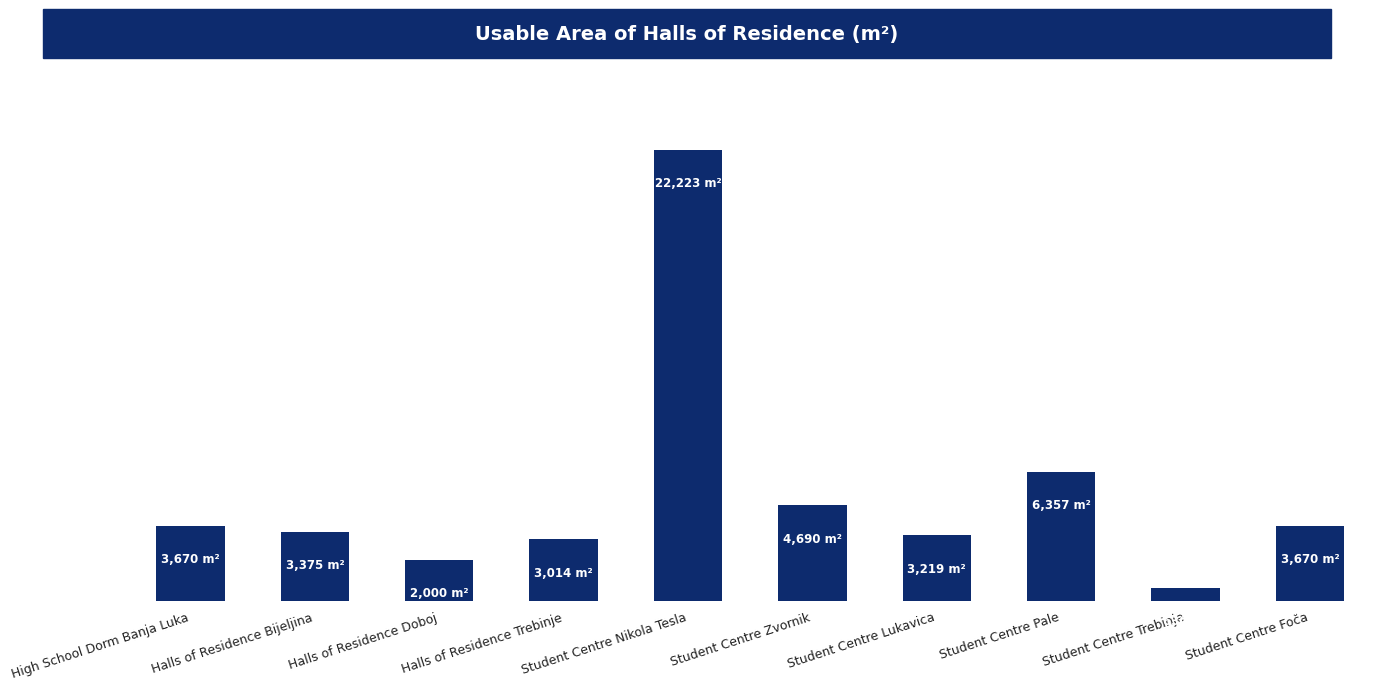

Reading right to left, transcribe all the data shown in this chart.

3670.1	630.0	6357.0	3219.0	4690.0	22223.0	3014.0	2000.0	3375.0	3670.0